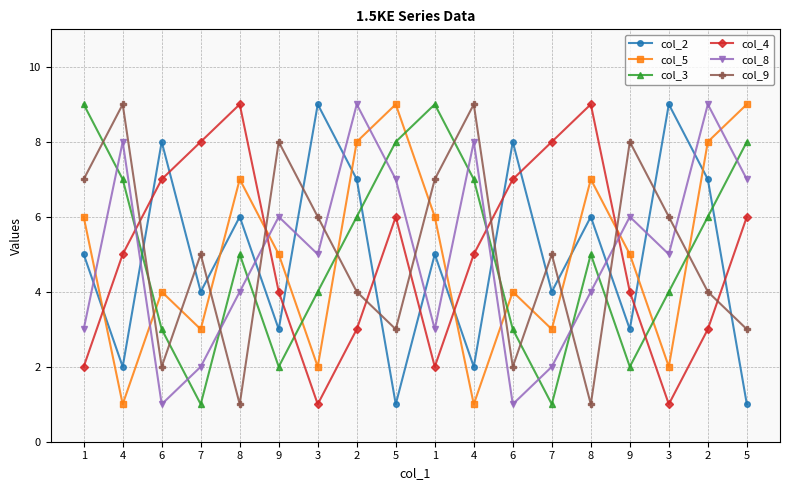

Is this an area chart (filled region under the line)?

No